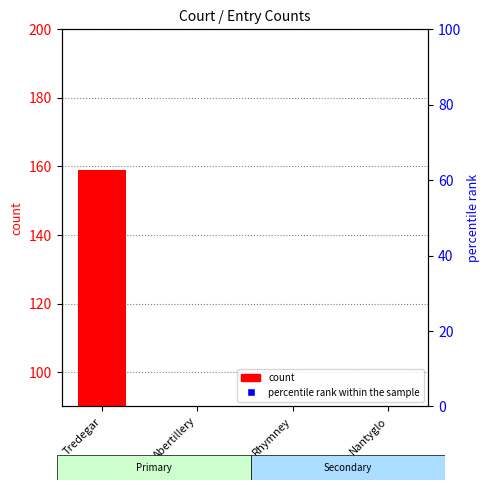

Which series has the largest total across all categories?

percentile rank within the sample